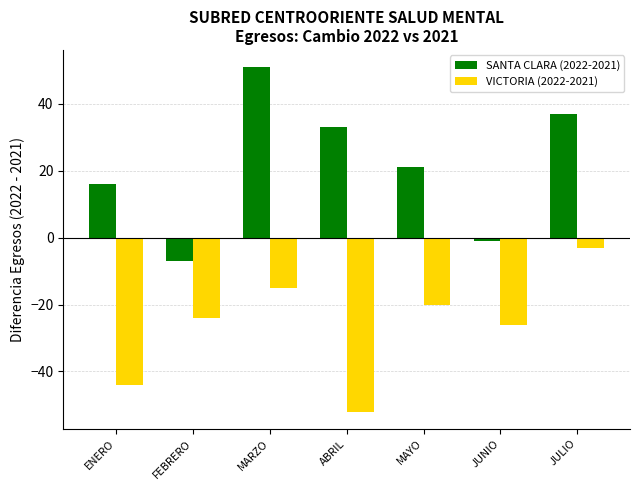

At which label does SANTA CLARA (2022-2021) first exceed 21?

MARZO